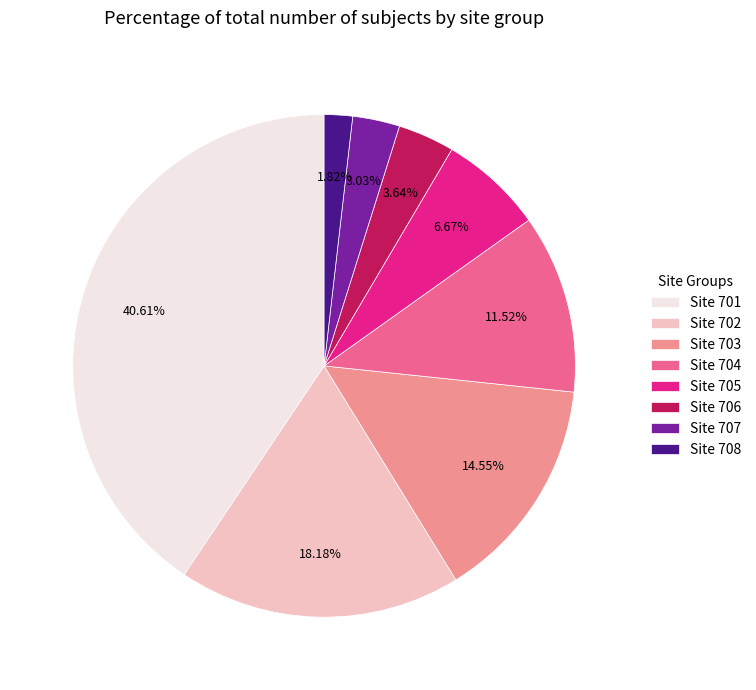

Does Site 708 account for over 50% of the chart?

No